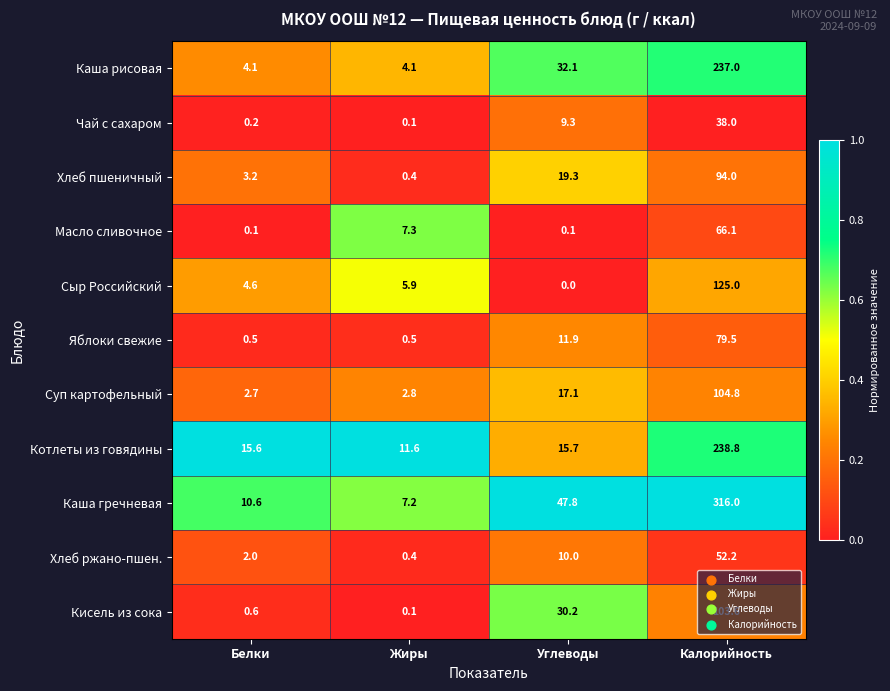

List the labels in order of Суп картофельный value, largest first.

Калорийность, Углеводы, Жиры, Белки